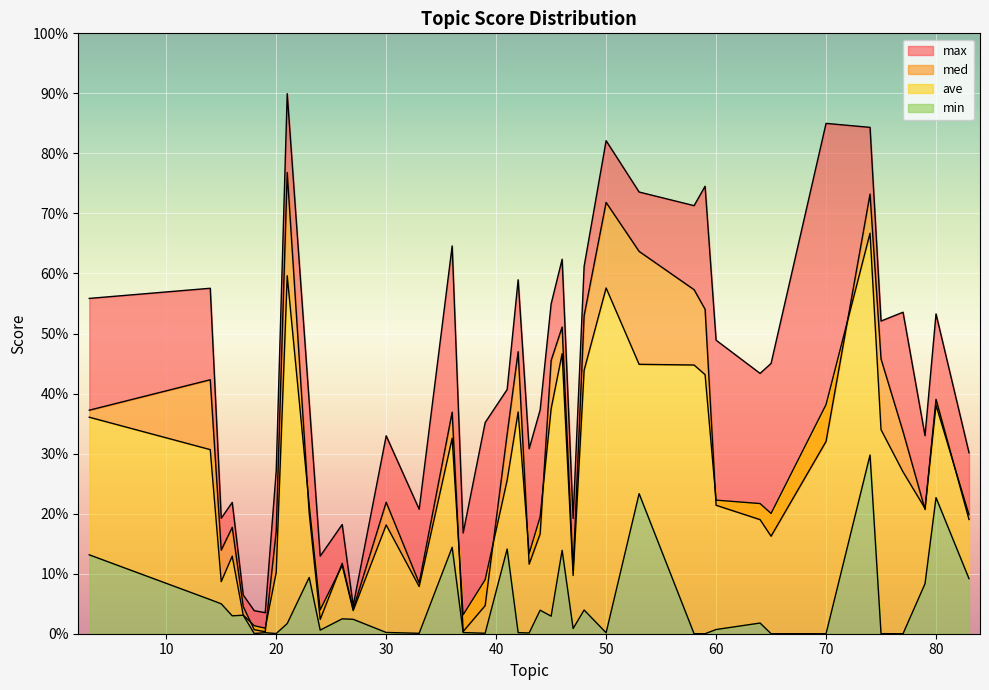

Is it true that med equals 0.3 at 75?

False